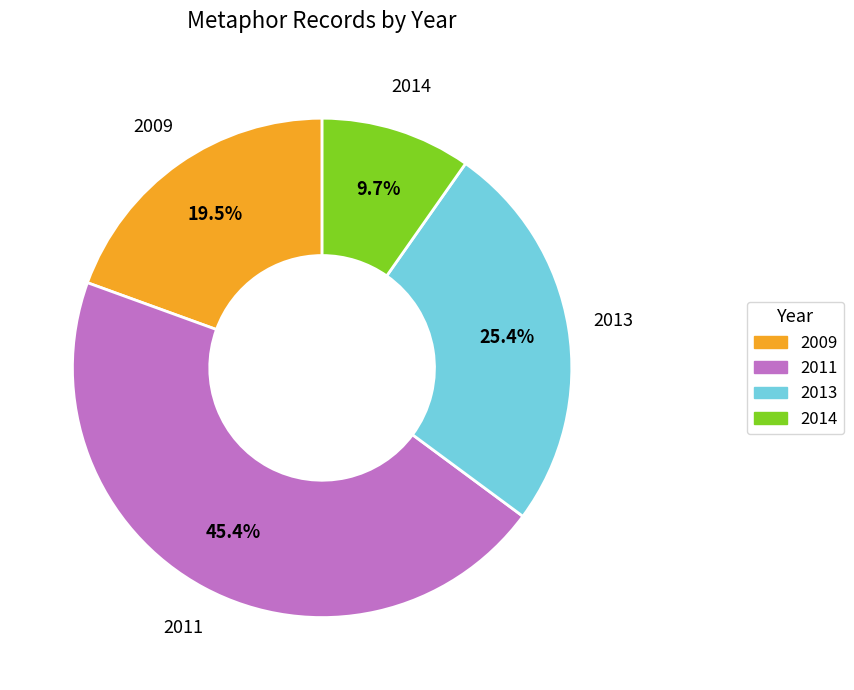

Does any single category account for the majority?

No